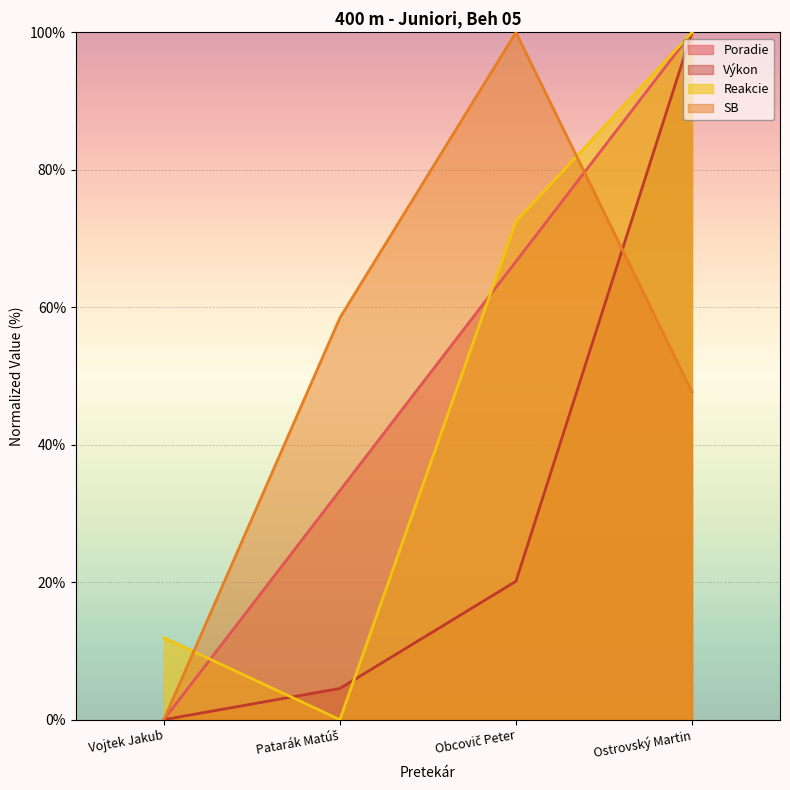

How many categories are shown in the chart?

4